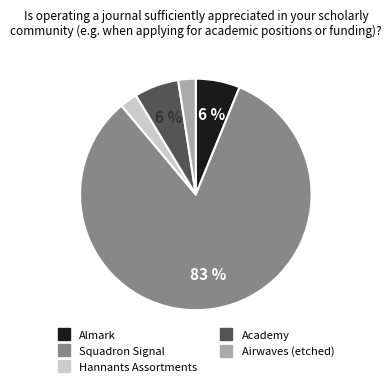

Do Squadron Signal and Airwaves (etched) together represent more than half of the pie?

Yes